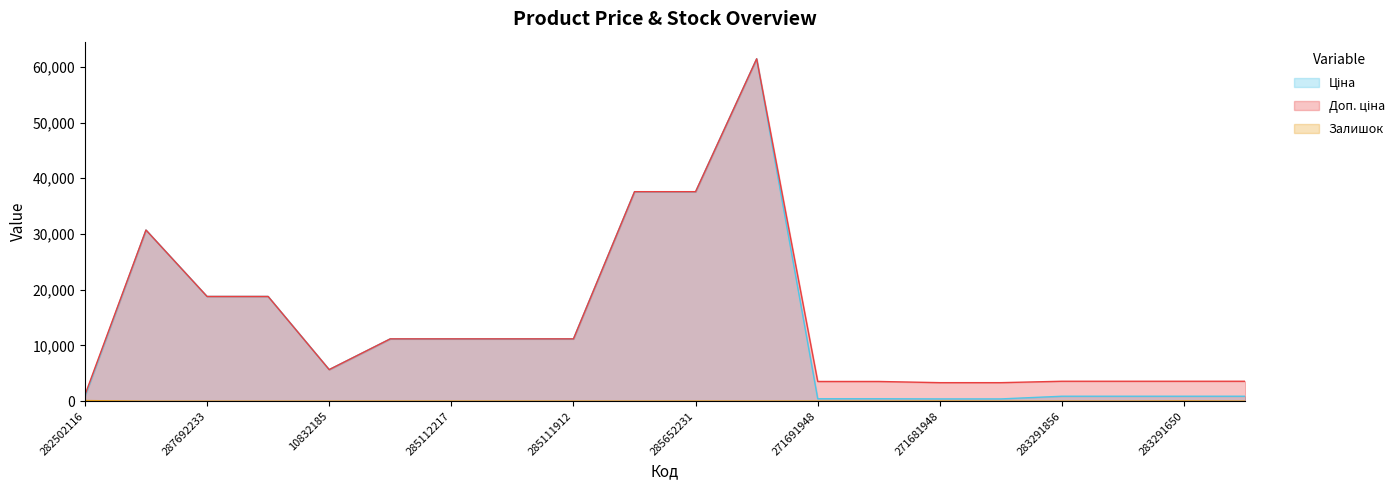

What is the value of the Залишок point at the 8th from the left?

17.0